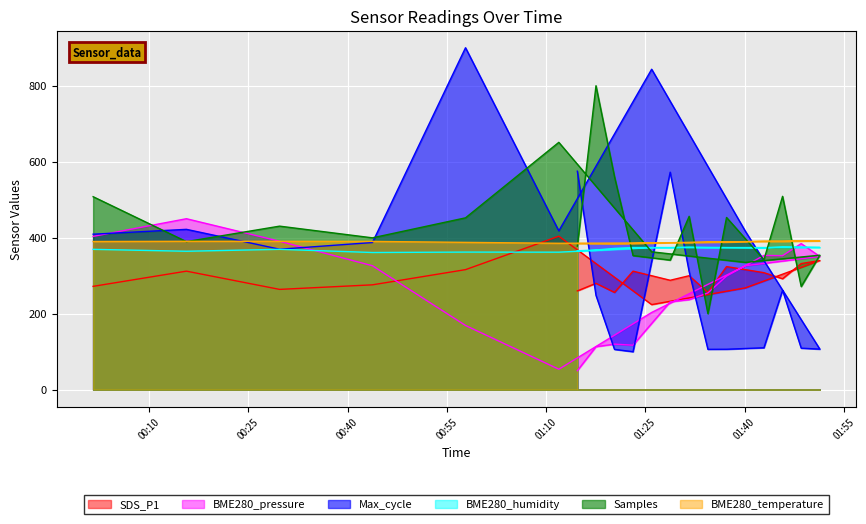

The Max_cycle series shows 434.4 at 10. True or false?

False